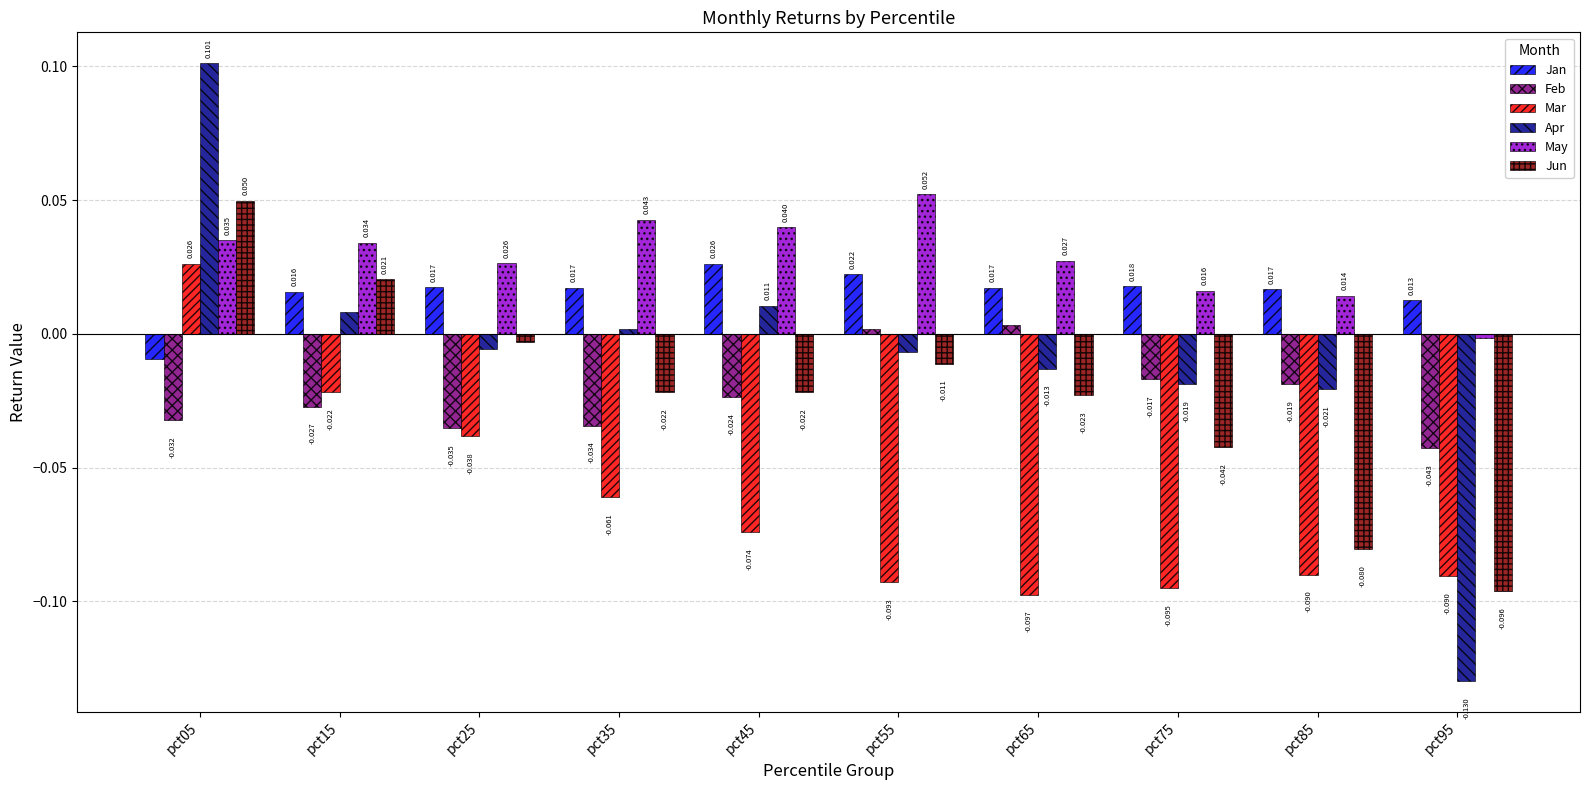

Is the value of Mar at pct85 greater than the value of May at pct35?

No